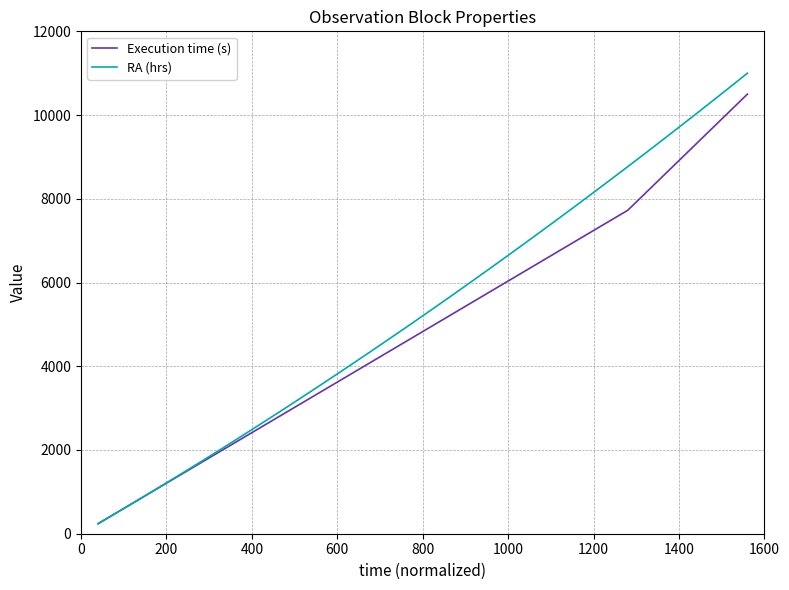

Rank the series by their maximum value, from highest to lowest.

RA (hrs), Execution time (s)